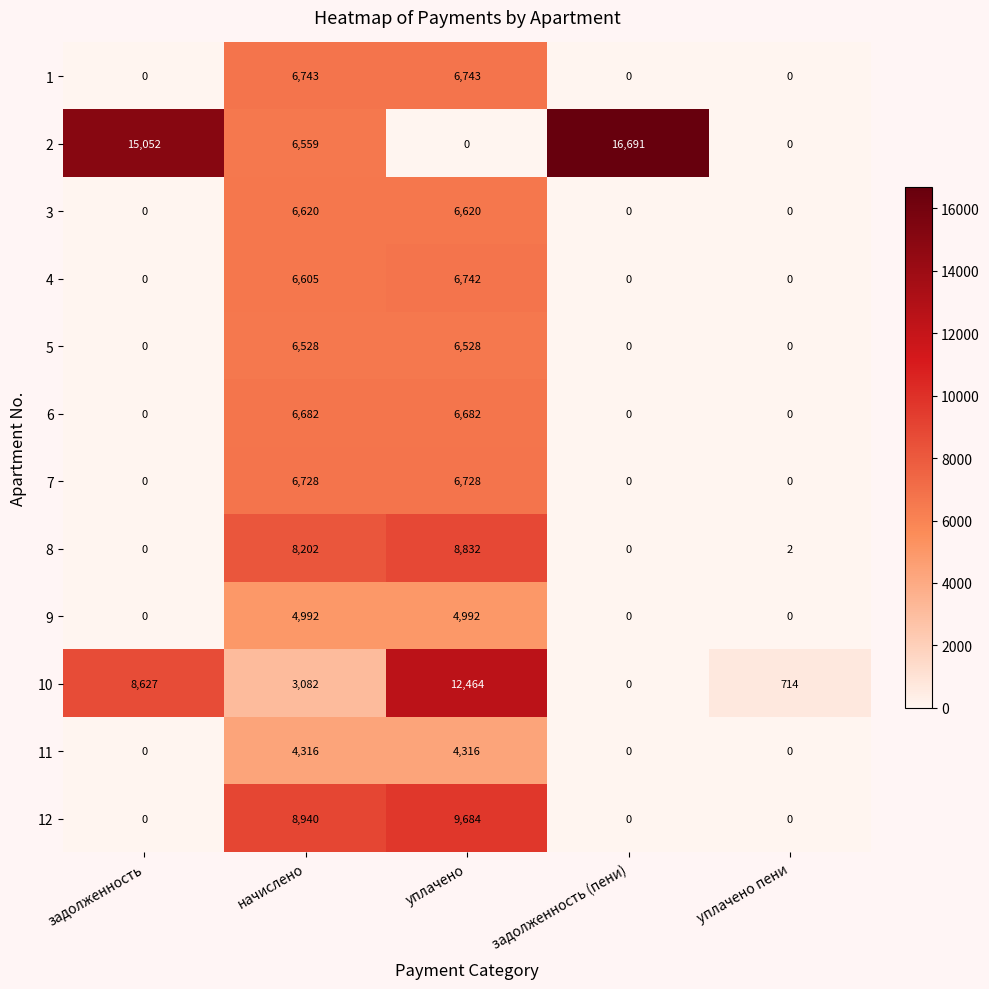

List the series in order of their peak value, lowest first.

11, 9, 5, 3, 6, 7, 4, 1, 8, 12, 10, 2